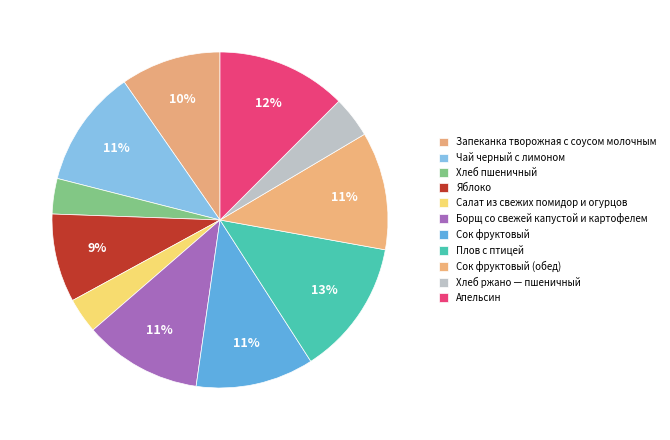

To the nearest percent, what is the difference between the largest and smallest slice percentages?

10%